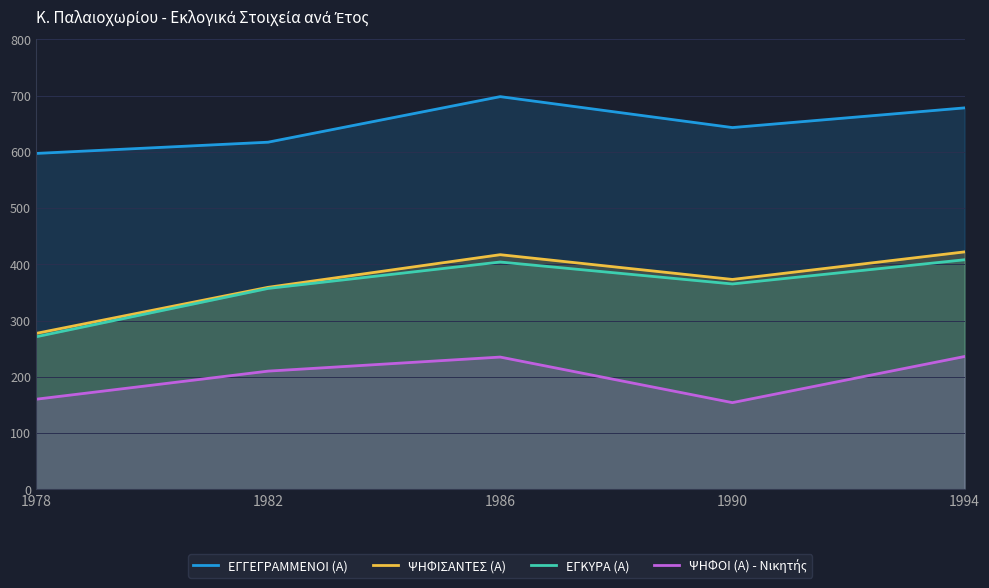

True or false: ΨΗΦΙΣΑΝΤΕΣ (Α) has more than 2 interior local peaks.

False